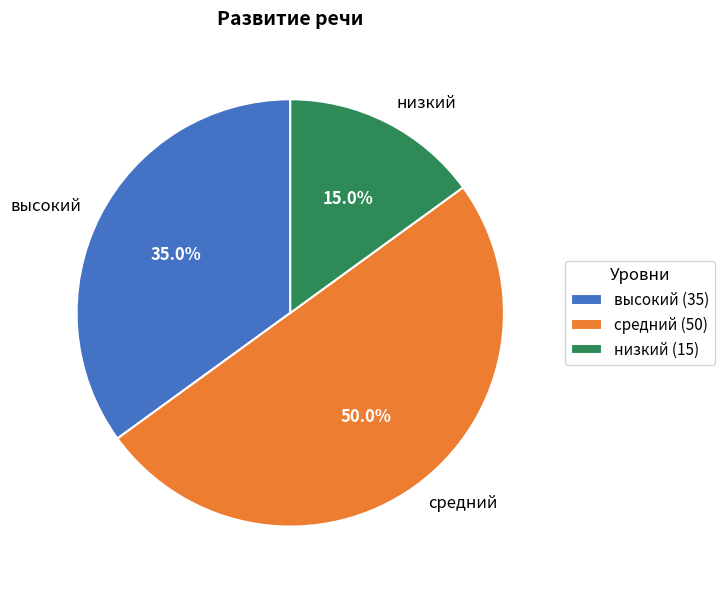

Is высокий the majority of the pie?

No